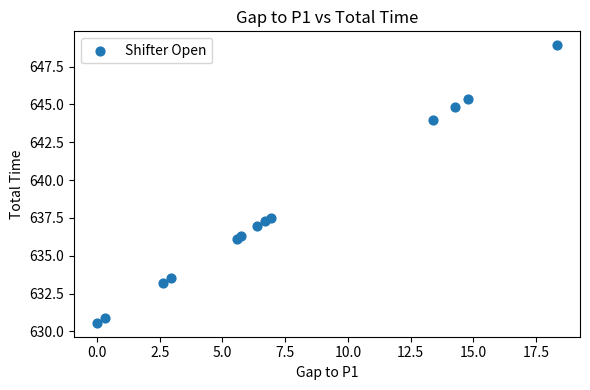

What Y value in the scatter plot is closest to 639?

637.5